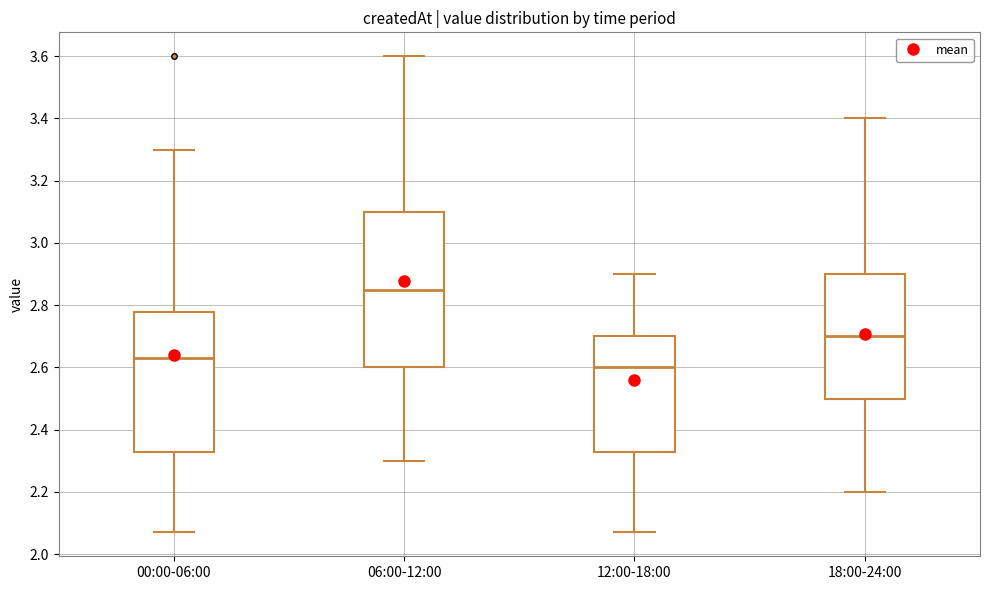

Reading left to right, read every box against the y-axis: the position of its median line, the range the box covers, and the ends of its whiskers. The values are not printed on the chart, so give them approximately, as read against the axis.

00:00-06:00: median 2.64, box 2.34 to 2.78, whiskers 2.08 to 3.30
06:00-12:00: median 2.86, box 2.60 to 3.10, whiskers 2.30 to 3.60
12:00-18:00: median 2.60, box 2.34 to 2.70, whiskers 2.08 to 2.90
18:00-24:00: median 2.70, box 2.50 to 2.90, whiskers 2.20 to 3.40